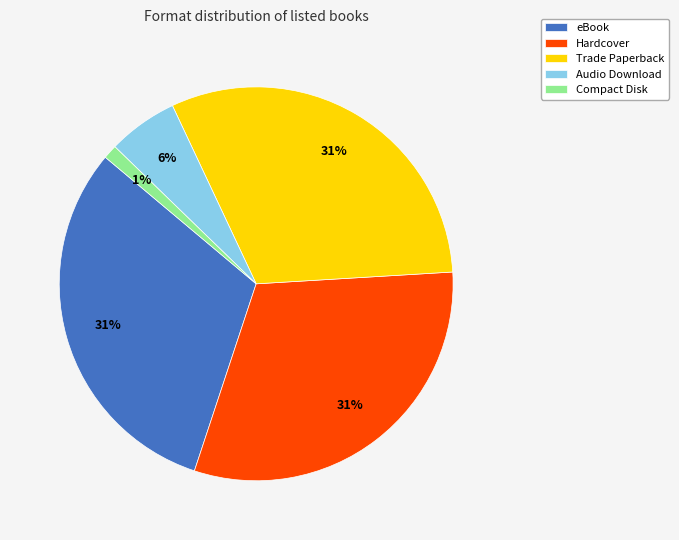

Combined, do Trade Paperback and Hardcover account for over 50%?

Yes